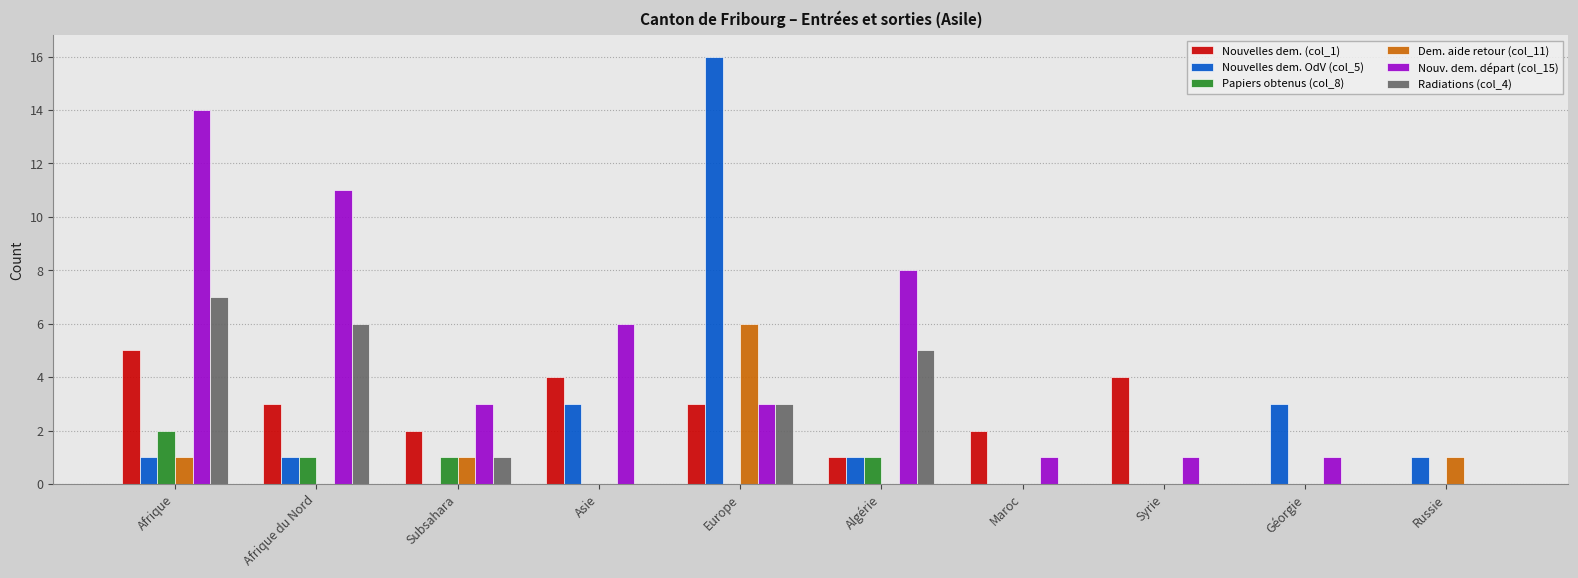

What is the total value across all series at Europe?

31